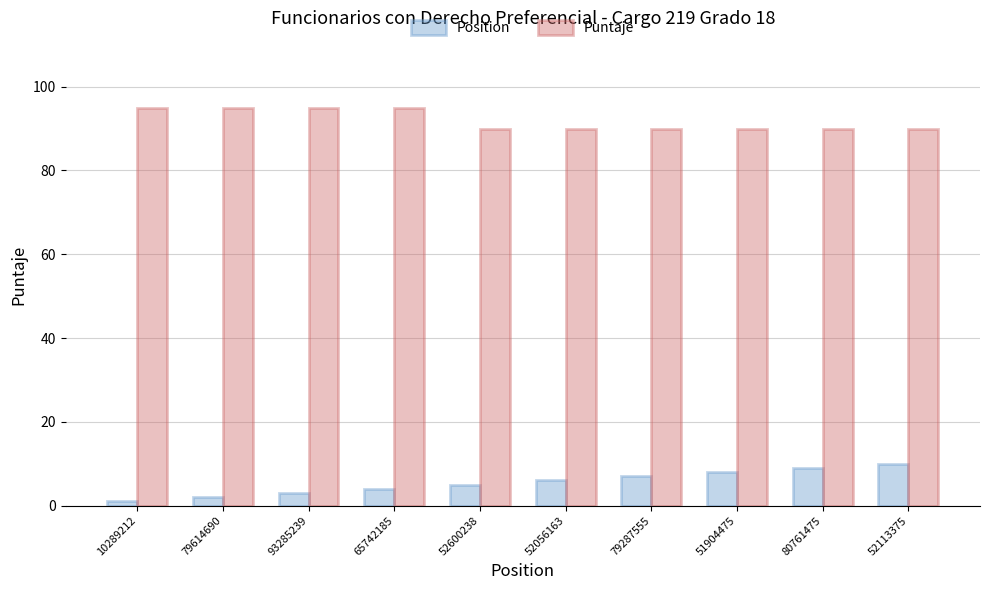

Reading left to right, what are all the values shown in this chart?

Position: 1	2	3	4	5	6	7	8	9	10
Puntaje: 95	95	95	95	90	90	90	90	90	90